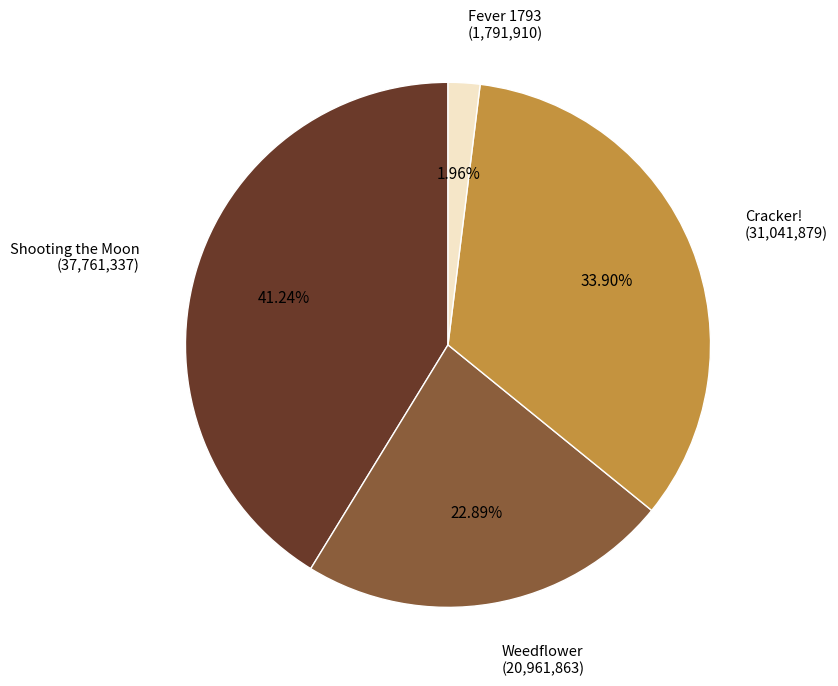

How many slices are in this pie chart?

4